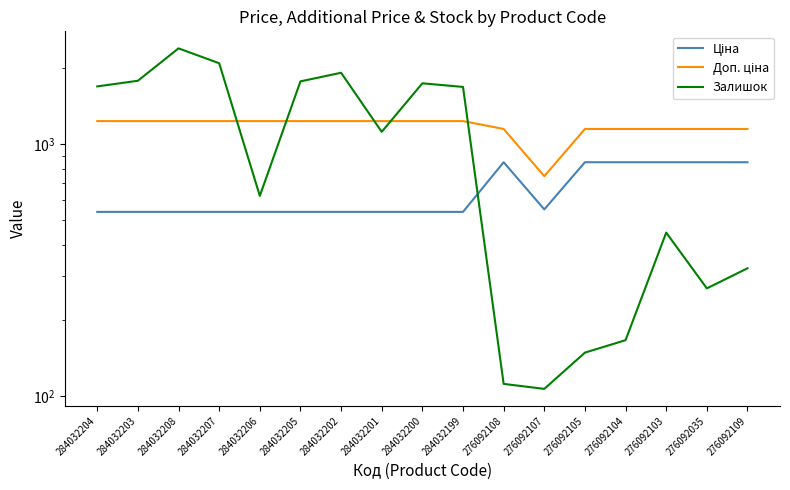

Between which two adjacent categories do Ціна and Залишок first intersect?

284032199 and 276092108